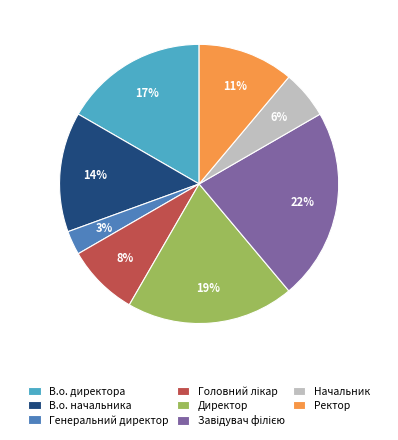

Between Начальник and Генеральний директор, which is larger?

Начальник